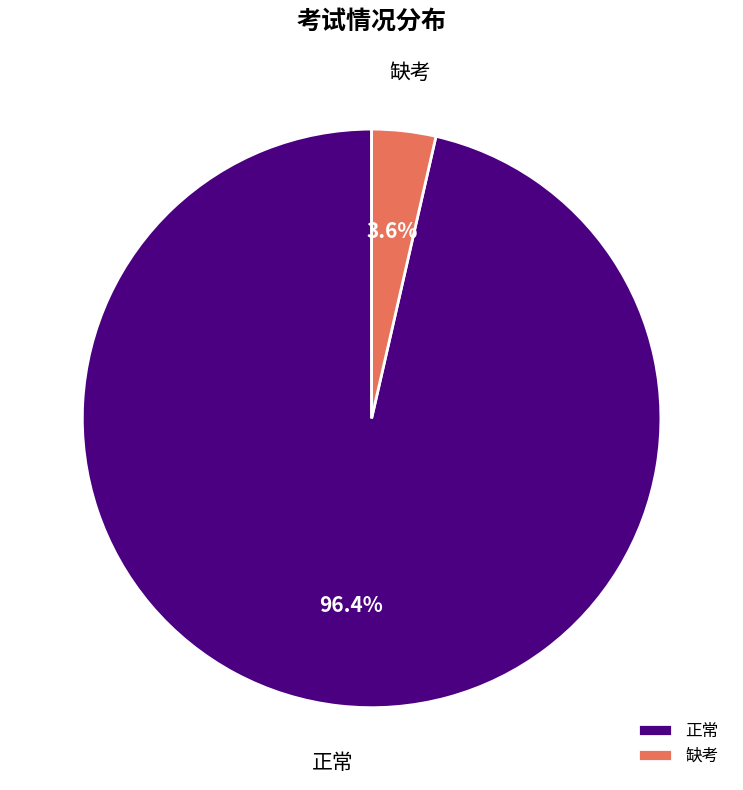

What percentage is the 正常 slice, to the nearest percent?

96%